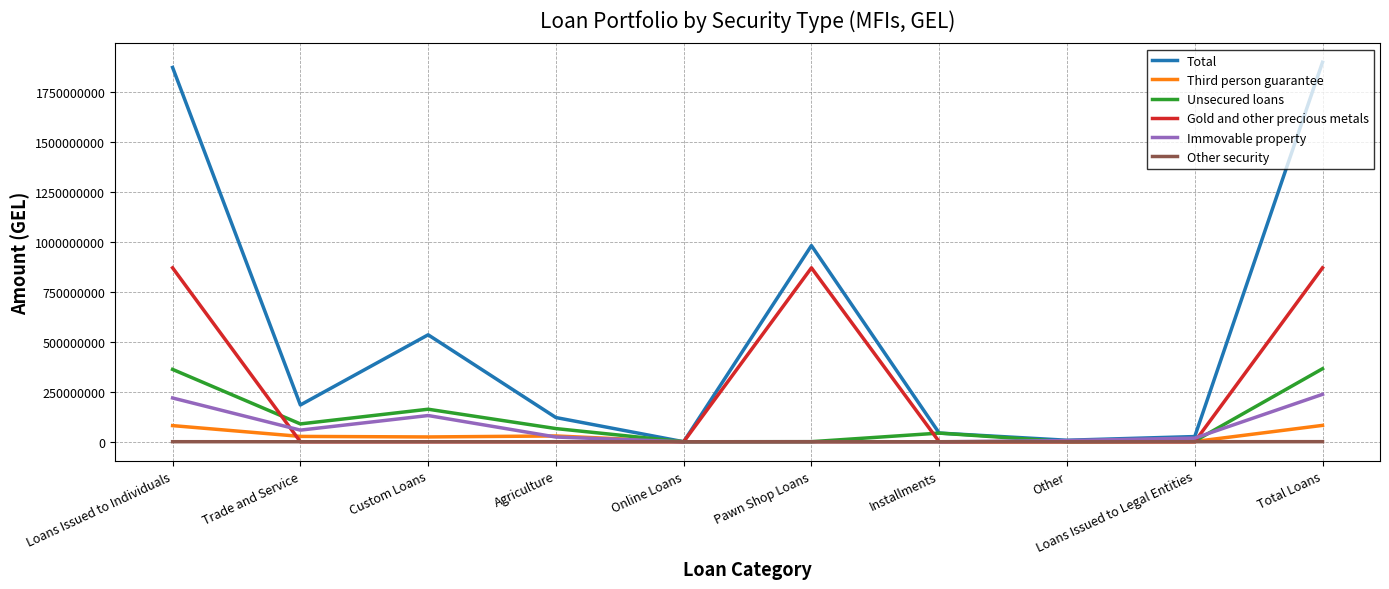

Which series has the widest spread of values?

Total